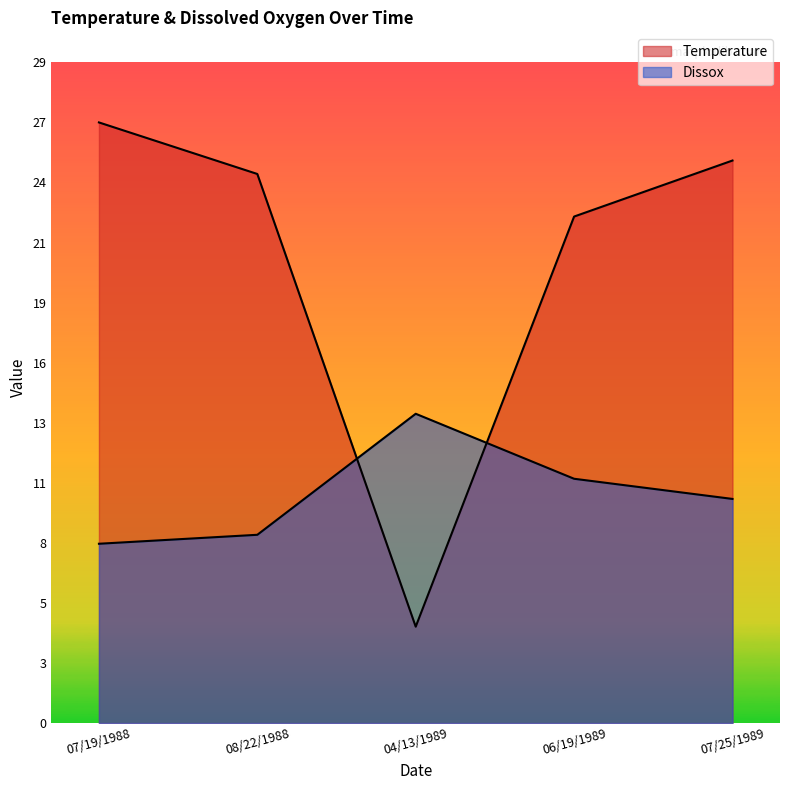

At which category is the sum across all series the highest?

07/25/1989